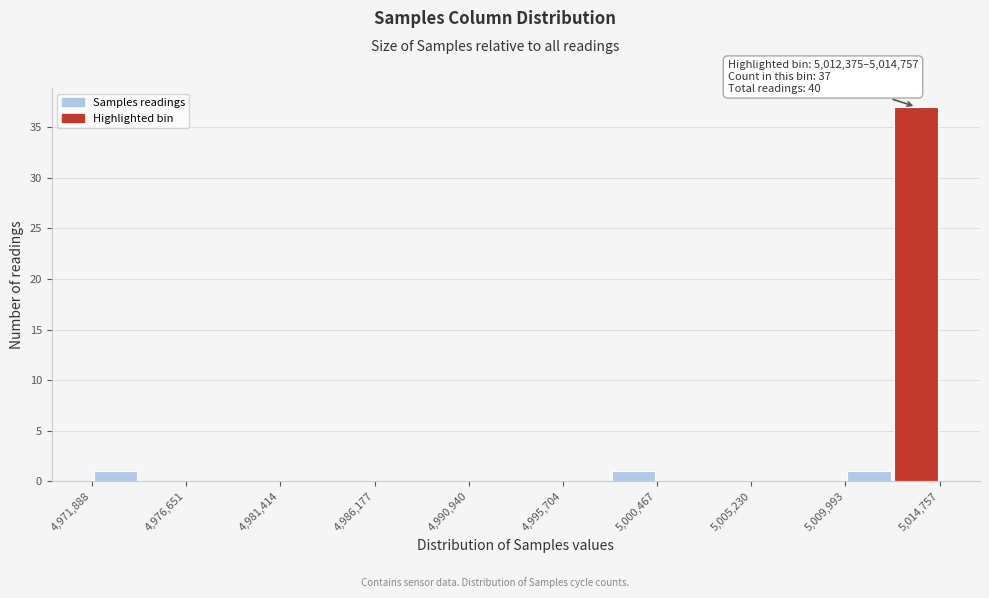

Which range on the x-axis has the tallest bar?

5012500 to 5015000